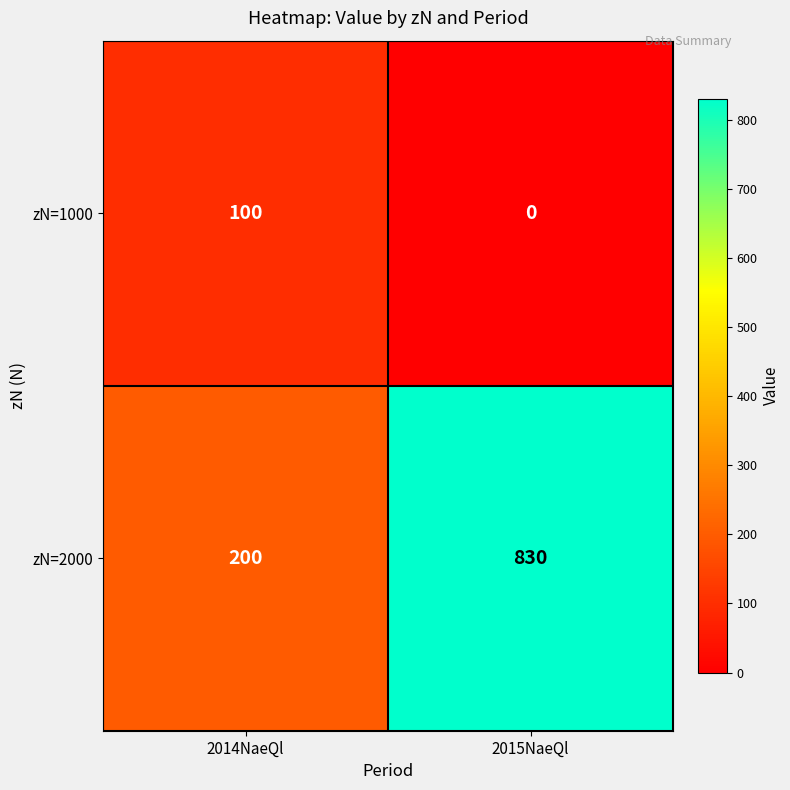

Rank the series by their maximum value, from lowest to highest.

zN=1000, zN=2000